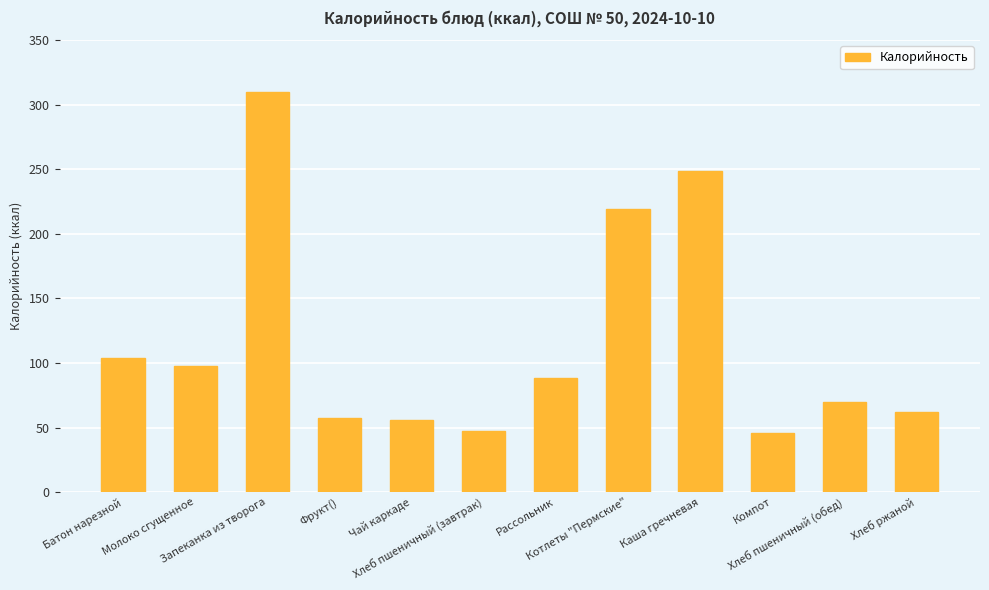

What is the minimum value shown in the chart?

46